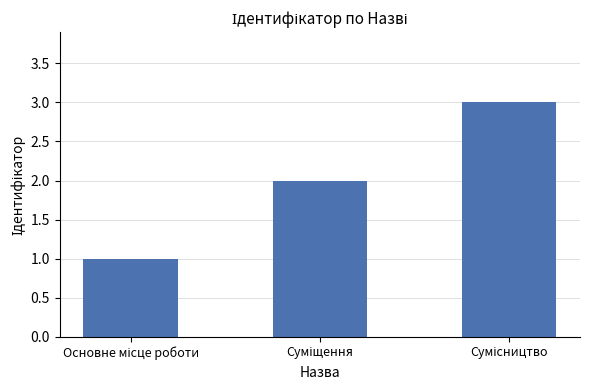

What is the maximum value shown in the chart?

3